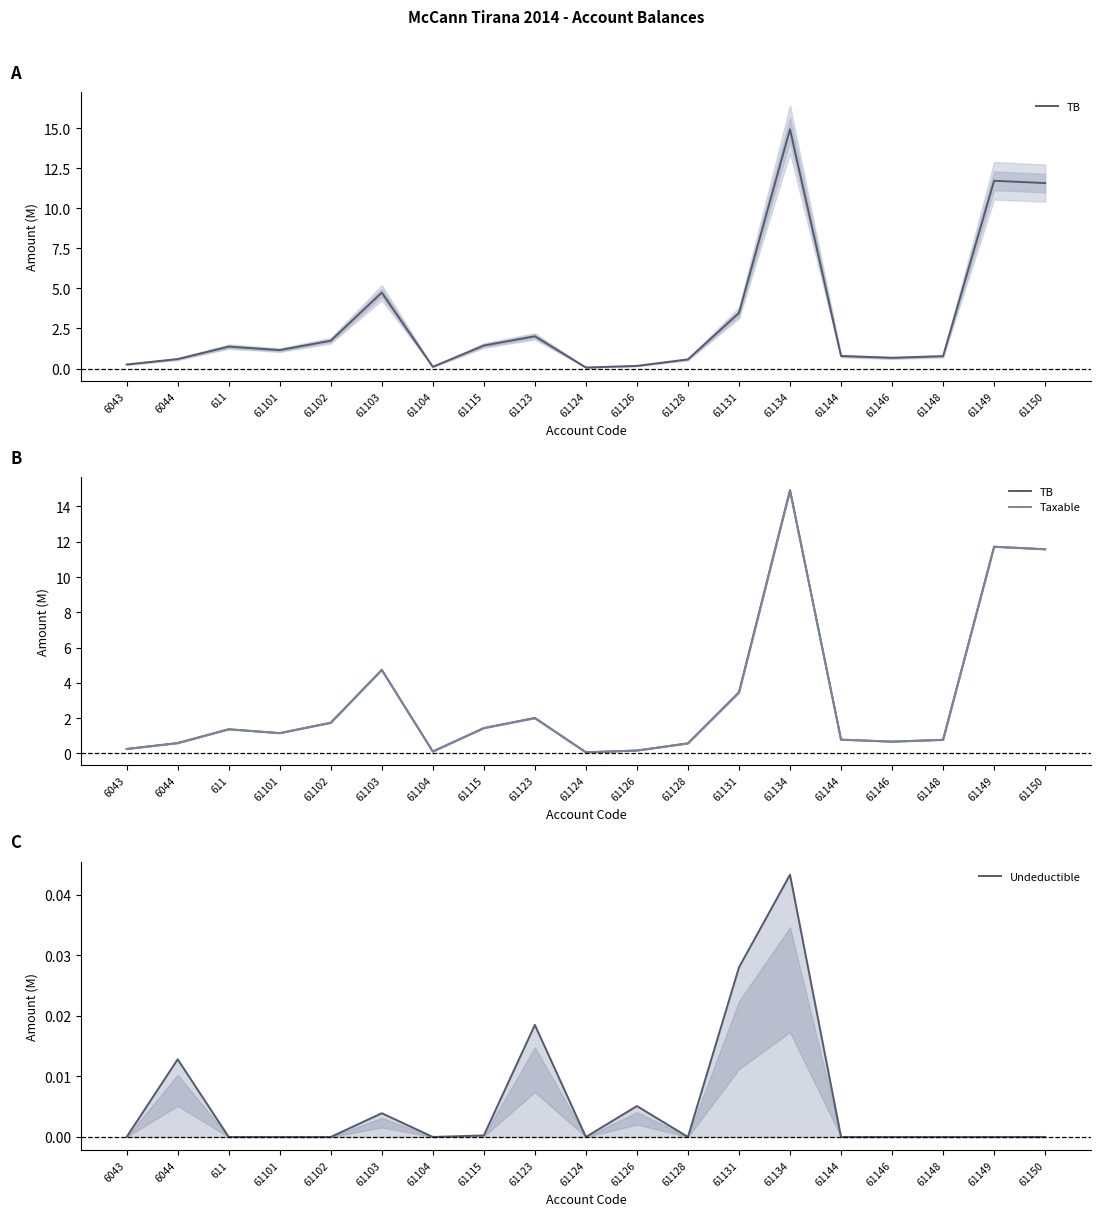

Is the value of Taxable at 61144 greater than the value of Undeductible at 61146?

Yes